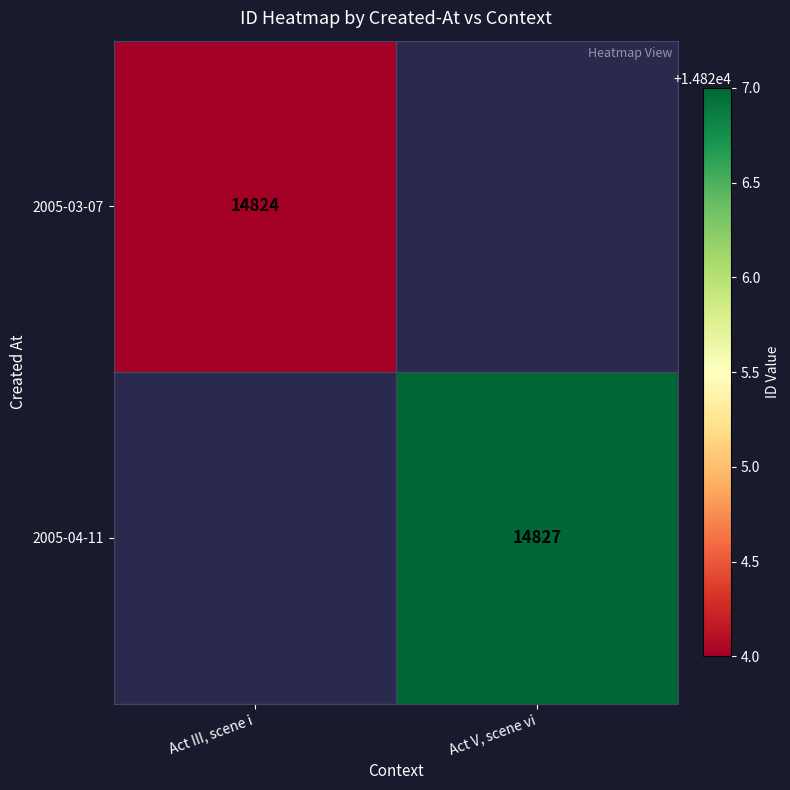

The value of 2005-04-11 at Act V, scene vi is 14827. True or false?

True